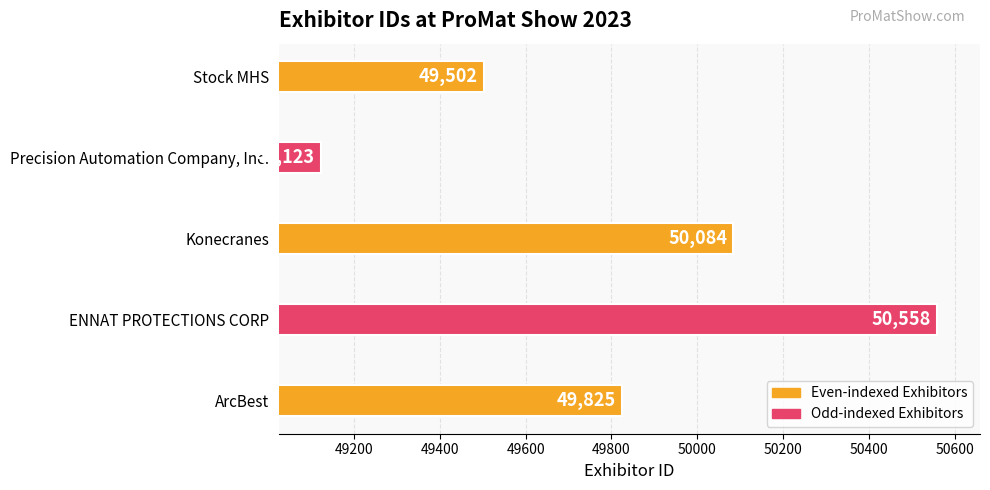

Which has a higher value, ENNAT PROTECTIONS CORP or Konecranes?

ENNAT PROTECTIONS CORP